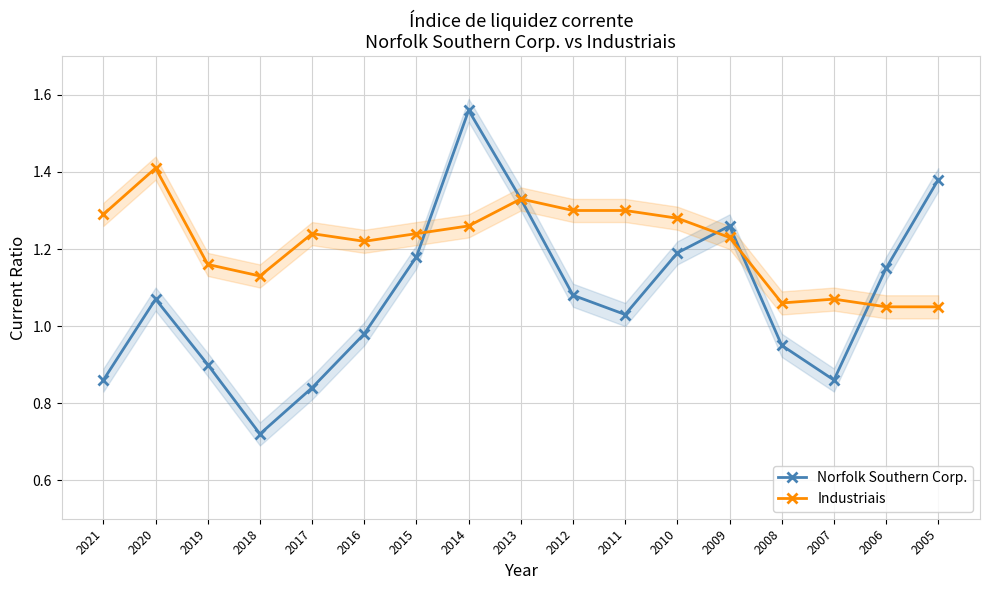

How many lines are shown in the chart?

2